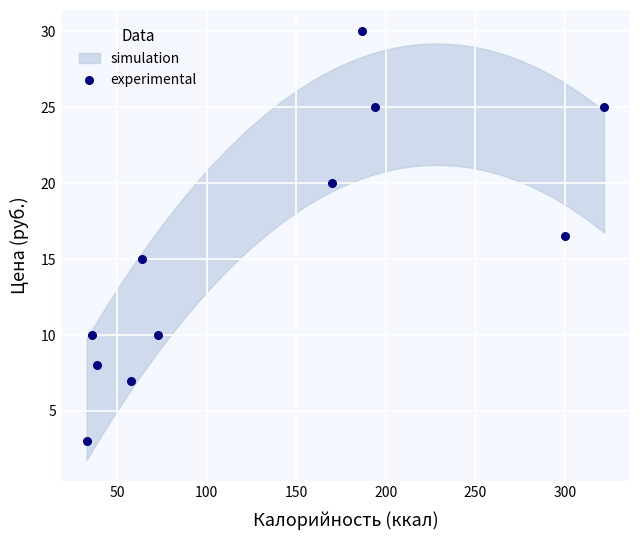

What is the range of Y values (max minus min)?

27.0